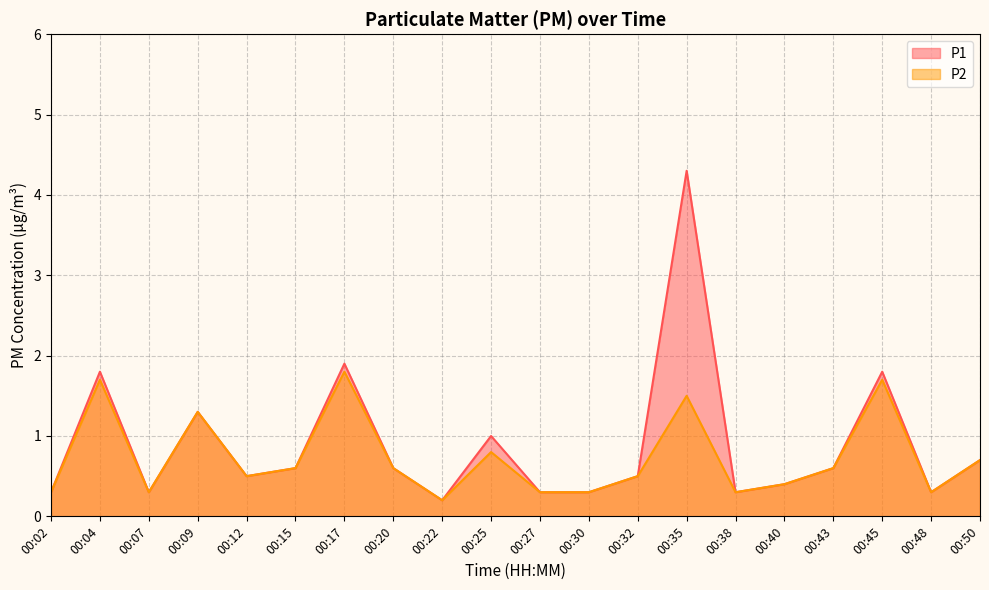

In P1, how many points are higher than both neighbors (excluding endpoints)?

6